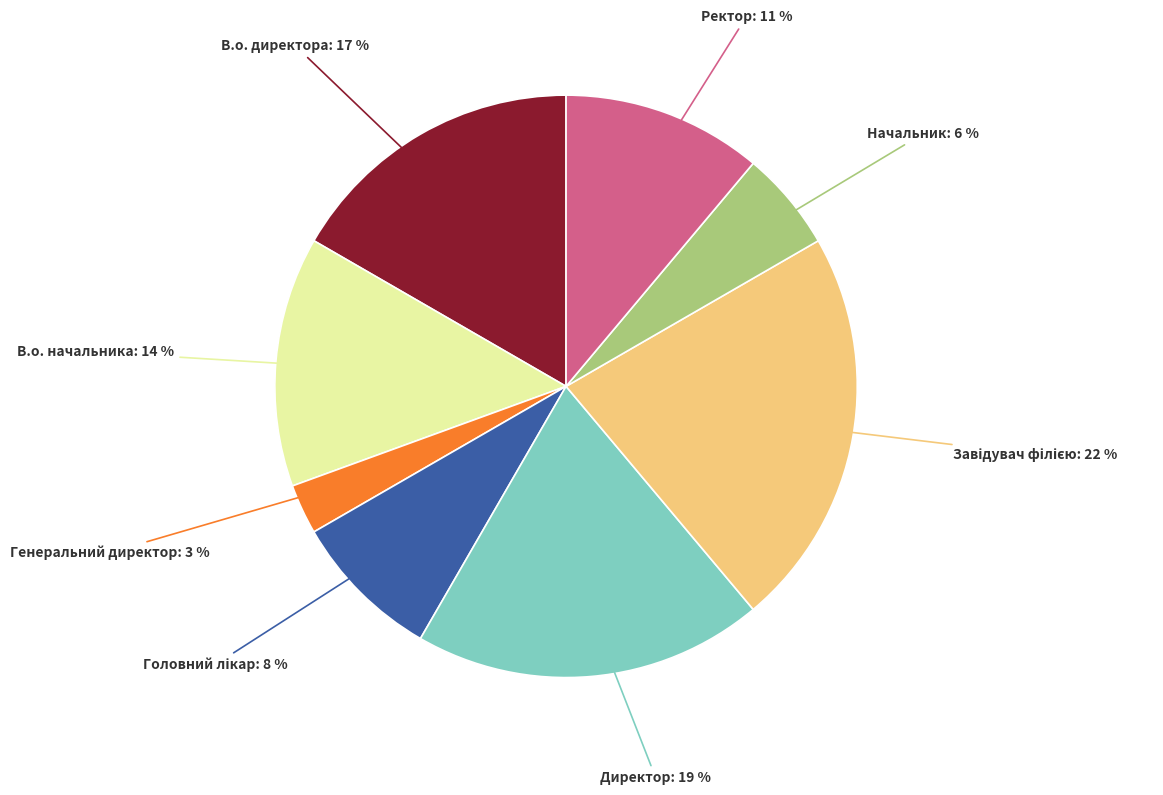

Is there a majority slice in this chart?

No